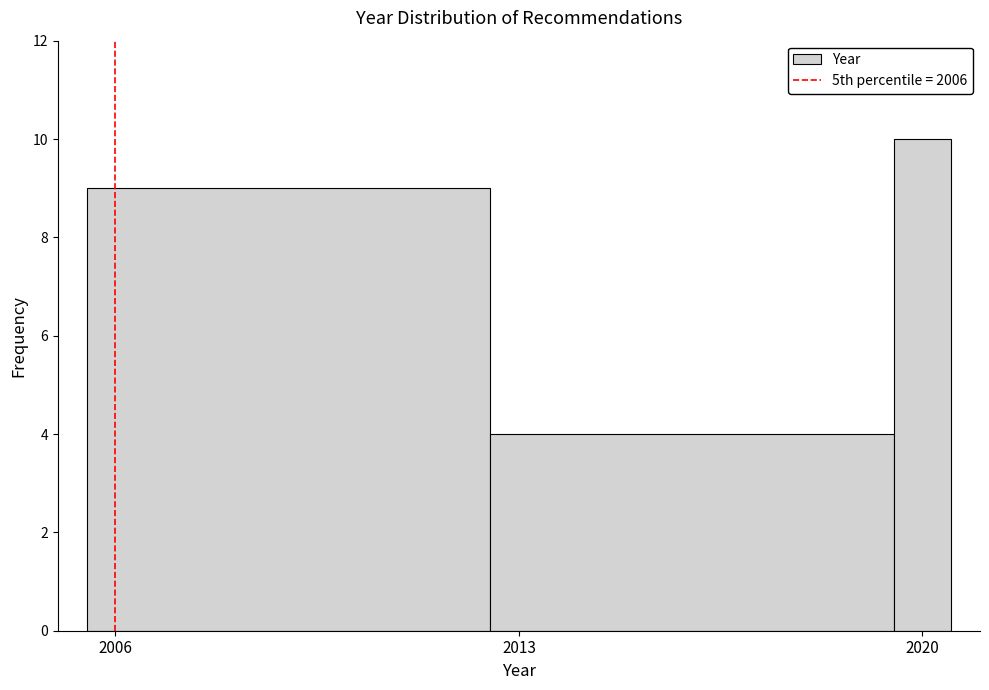

Around what value on the x-axis is the tallest bar? Give the approximate position of its centre, as read against the axis.

2020